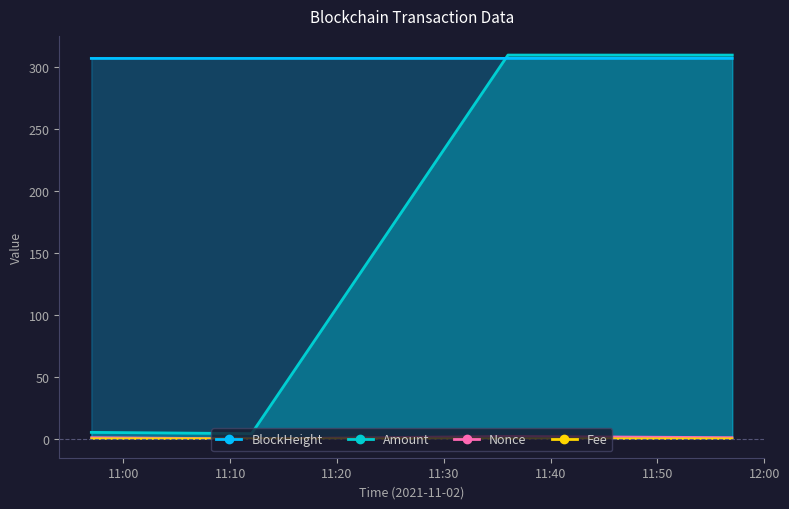

At how many categories does at least one series exceed 175?

4